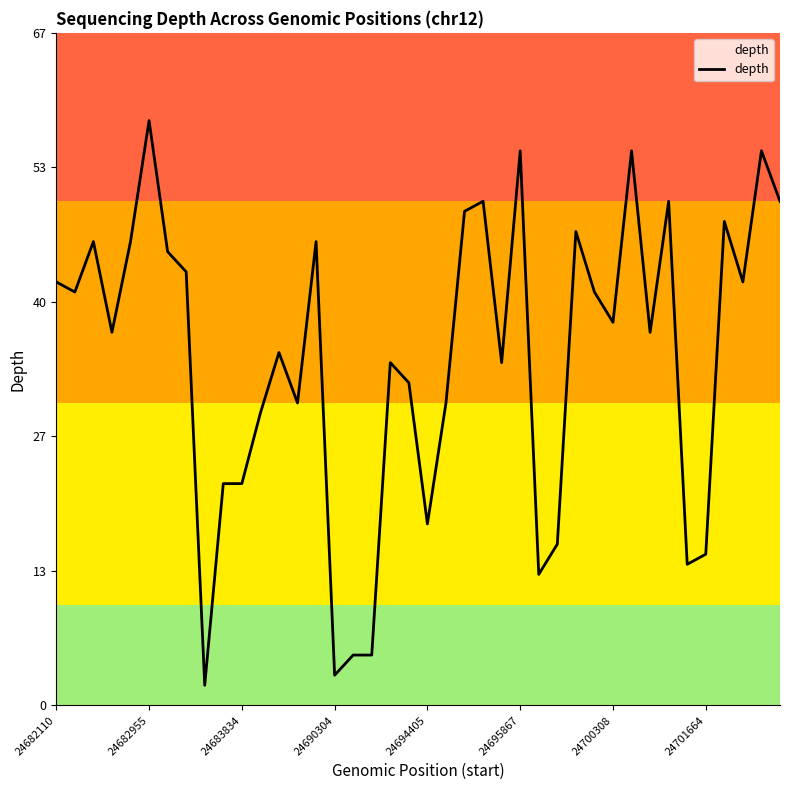

What is the difference between the maximum and minimum values?

56